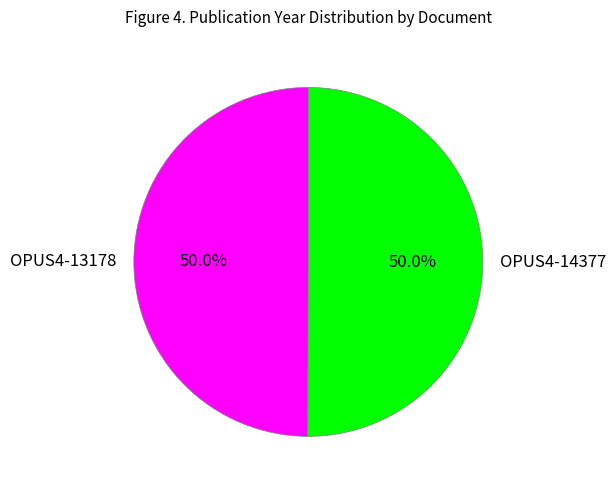

What percentage is NOT represented by OPUS4-13178?

50.0%